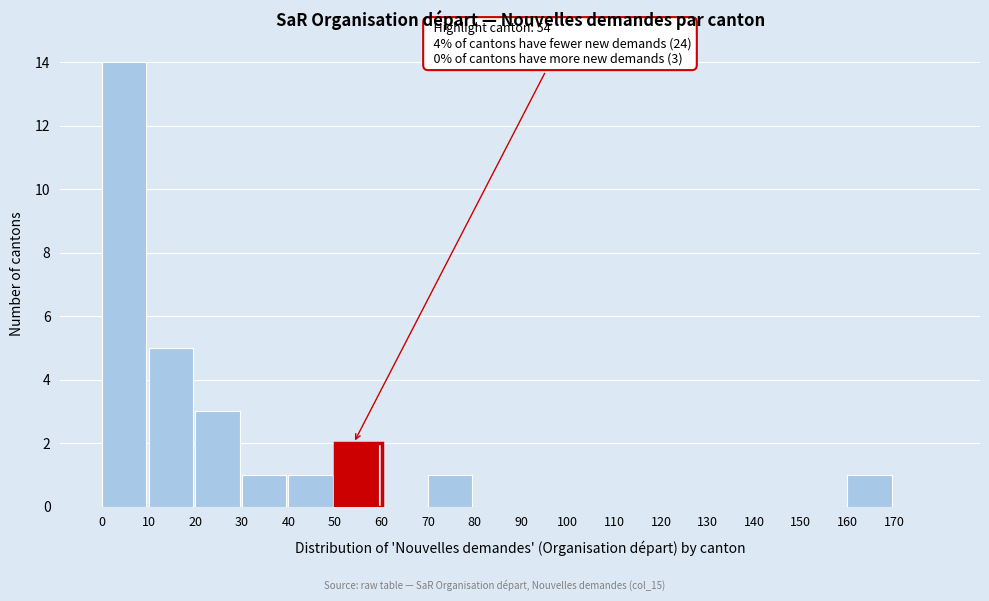

Which range on the x-axis has the tallest bar?

0 to 10